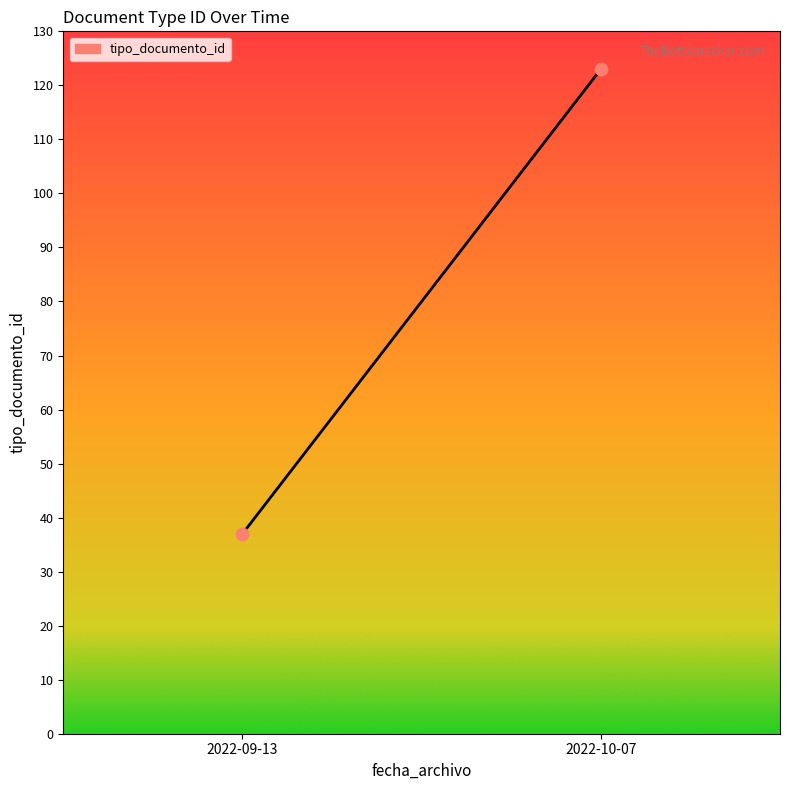

What is the range of Y values (max minus min)?

86